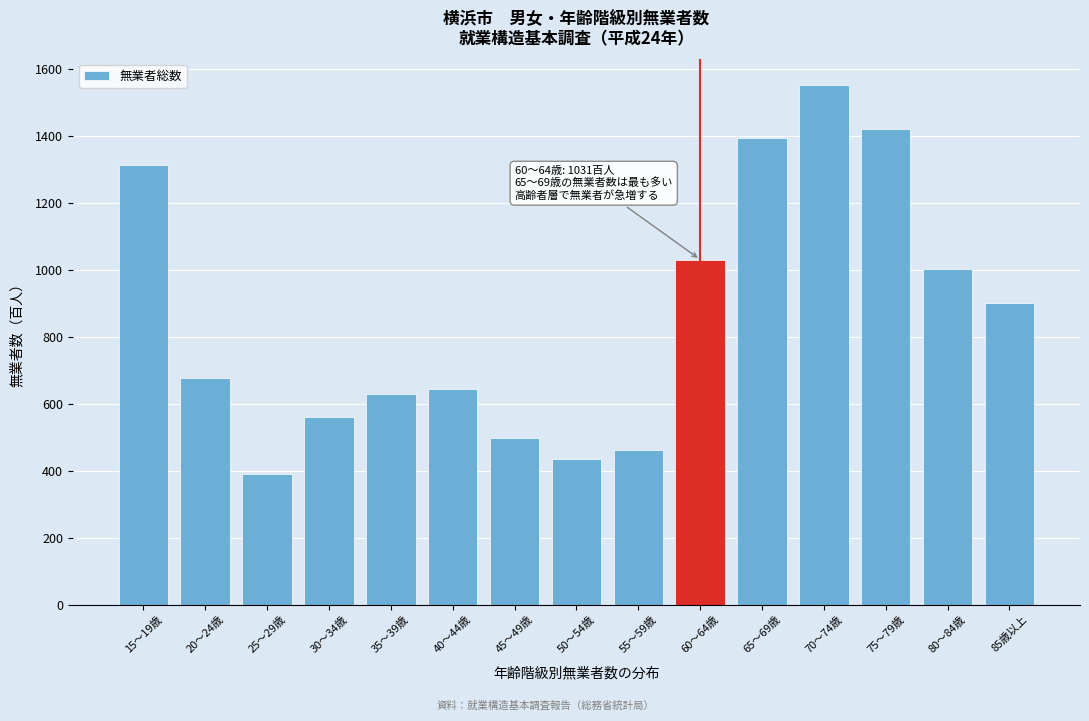

Reading right to left, extract all data points from this chart.

85歳以上=901	80～84歳=1004	75～79歳=1421	70～74歳=1553	65～69歳=1395	60～64歳=1031	55～59歳=461	50～54歳=435	45～49歳=498	40～44歳=645	35～39歳=629	30～34歳=562	25～29歳=391	20～24歳=678	15～19歳=1312